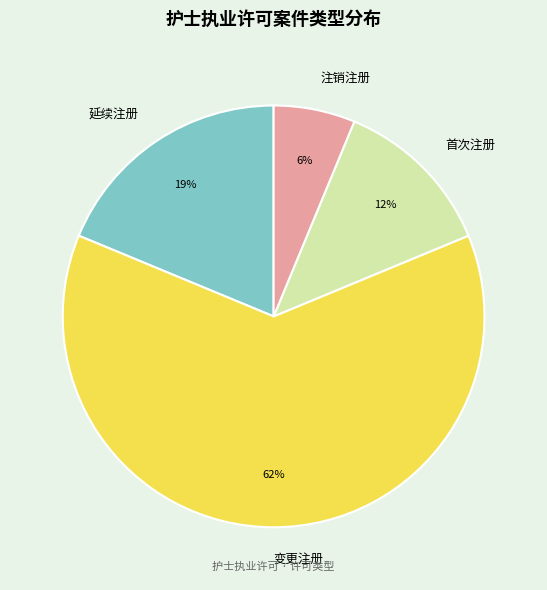

Do 首次注册 and 变更注册 together represent more than half of the pie?

Yes